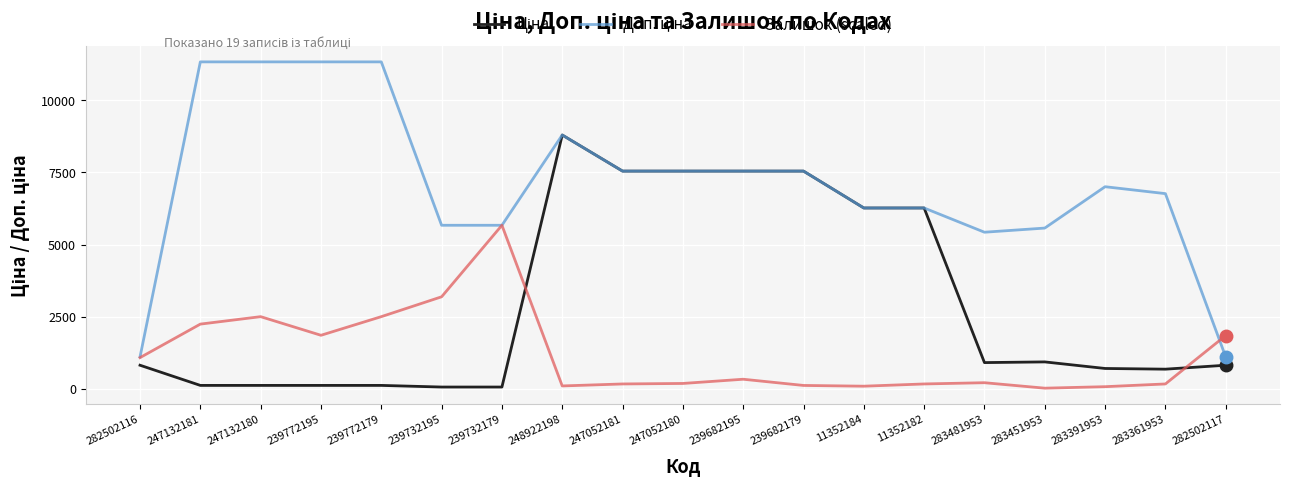

The Залишок (scaled) series shows 1851.7 at 239772195. True or false?

True